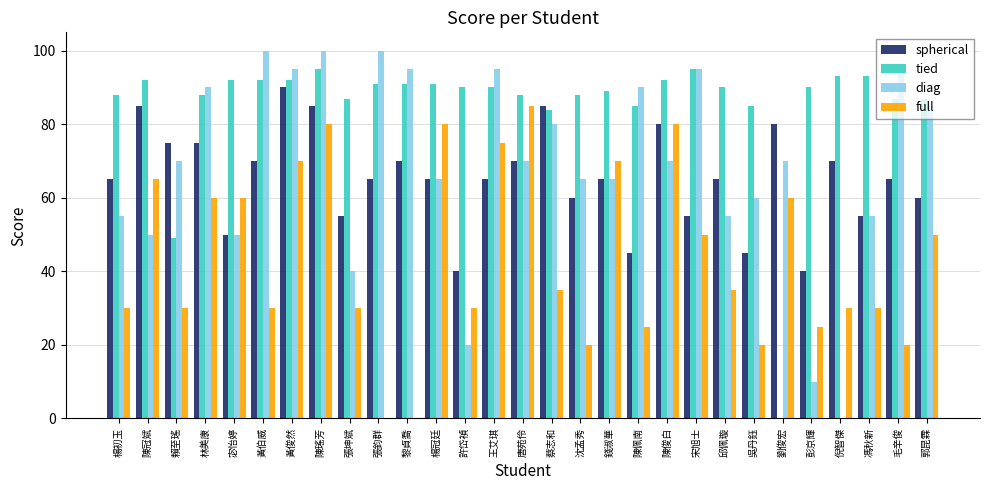

Read the tied value at 吳丹鈺.

85